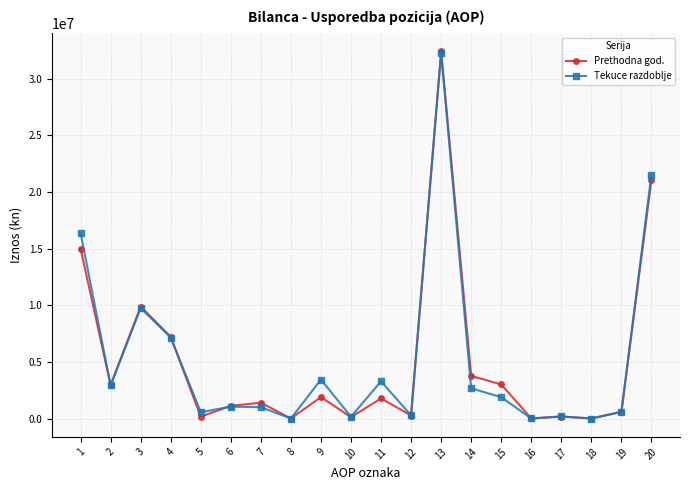

True or false: Prethodna god. has more than 2 points higher than both neighbors.

True